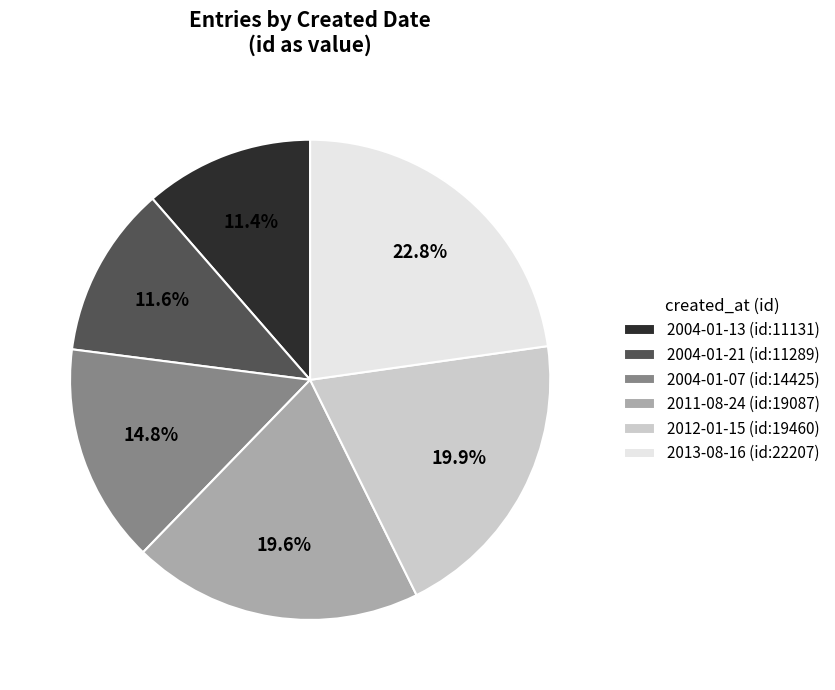

To the nearest percent, what is the difference between the largest and smallest slice percentages?

11%